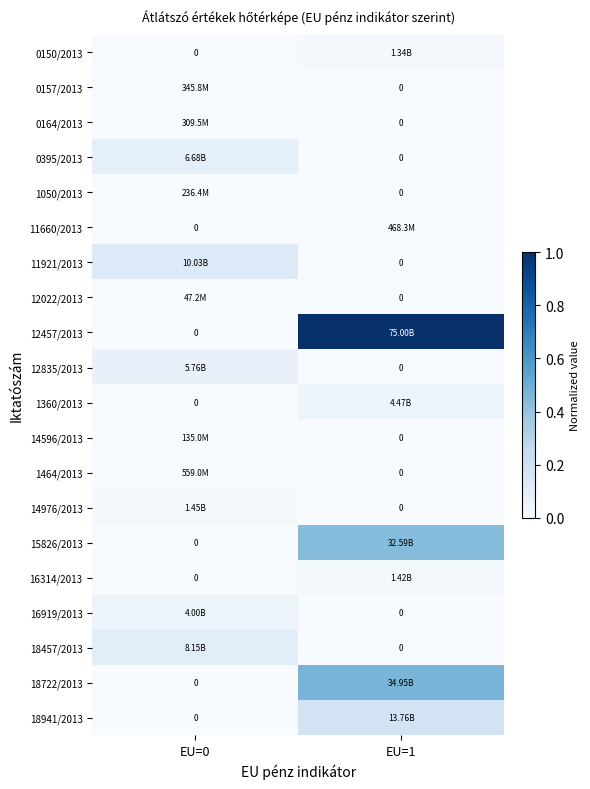

True or false: 11921/2013 has a value of 0.0 at EU=1.

True